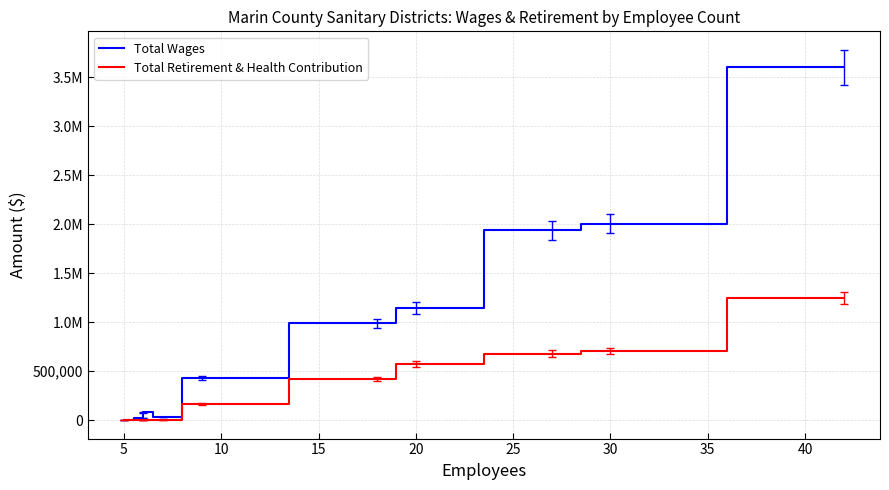

True or false: Total Wages and Total Retirement & Health Contribution intersect in this chart.

False